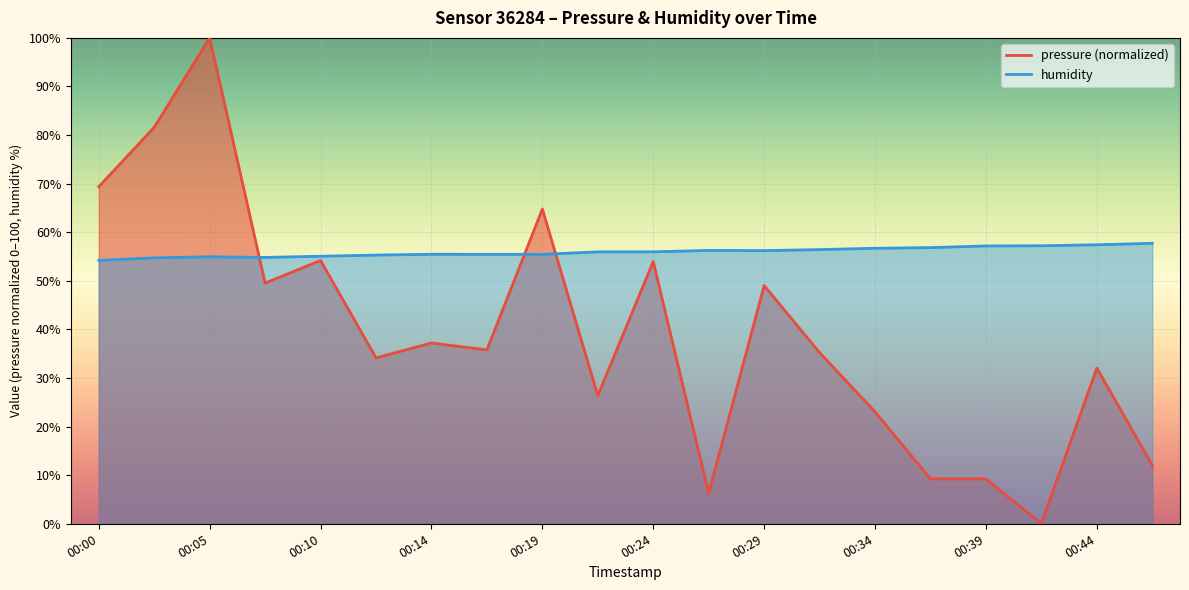

What is the spread (max minus min) of values at 00:44?

25.4